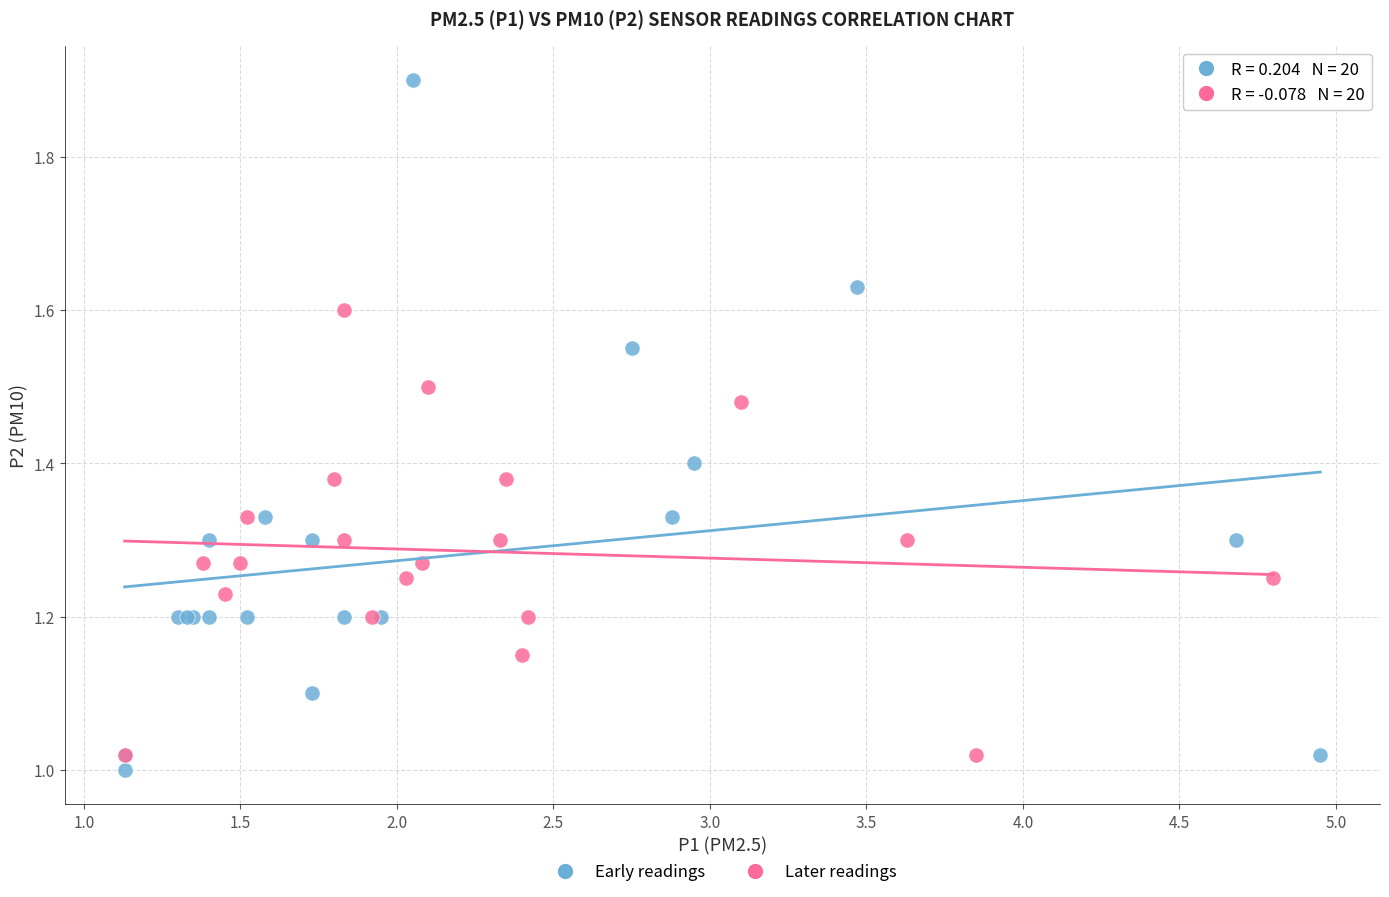

Which series has the widest spread of Y values?

Early readings